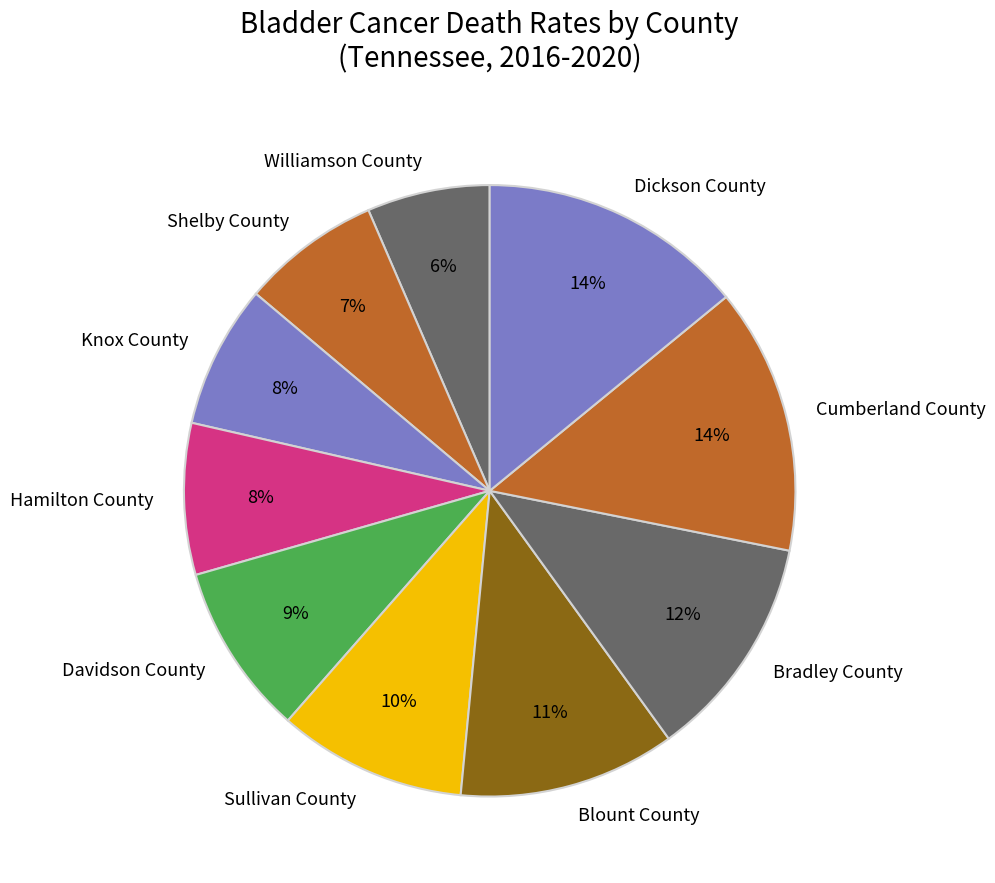

The Williamson County slice represents 1% of the pie. True or false?

False